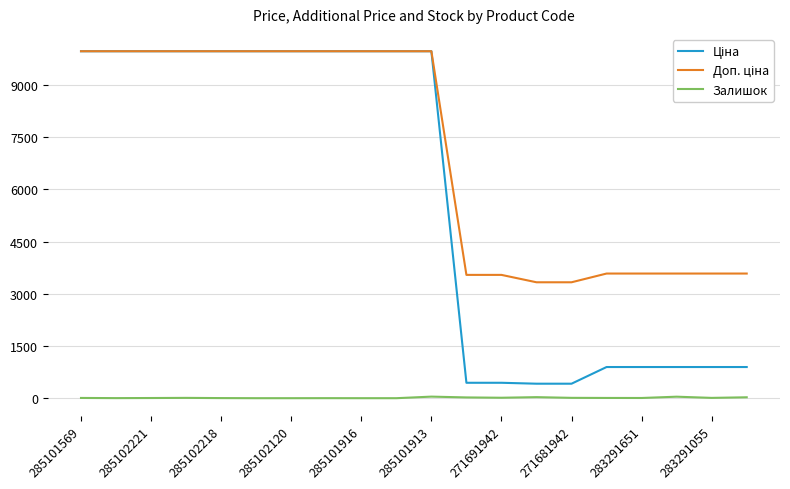

What is the maximum value shown in the chart?

9975.0